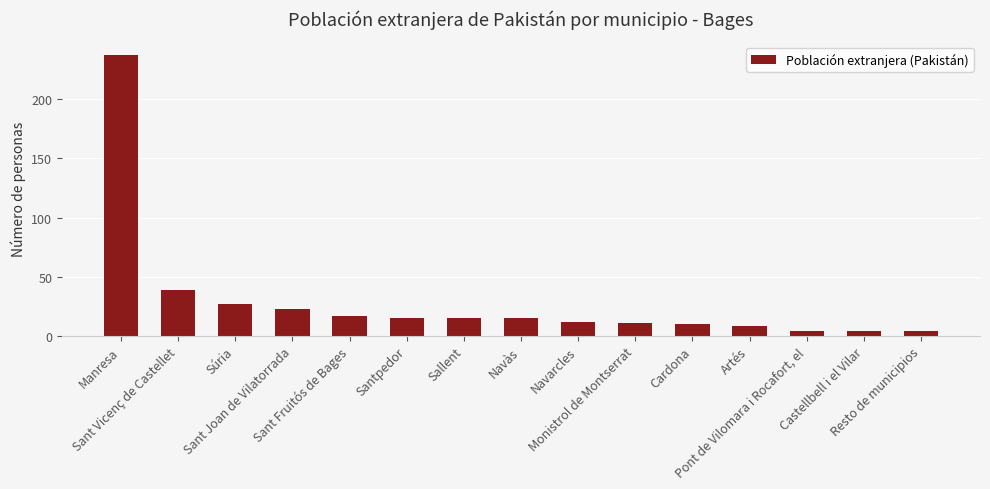

What is the smallest value displayed?

4